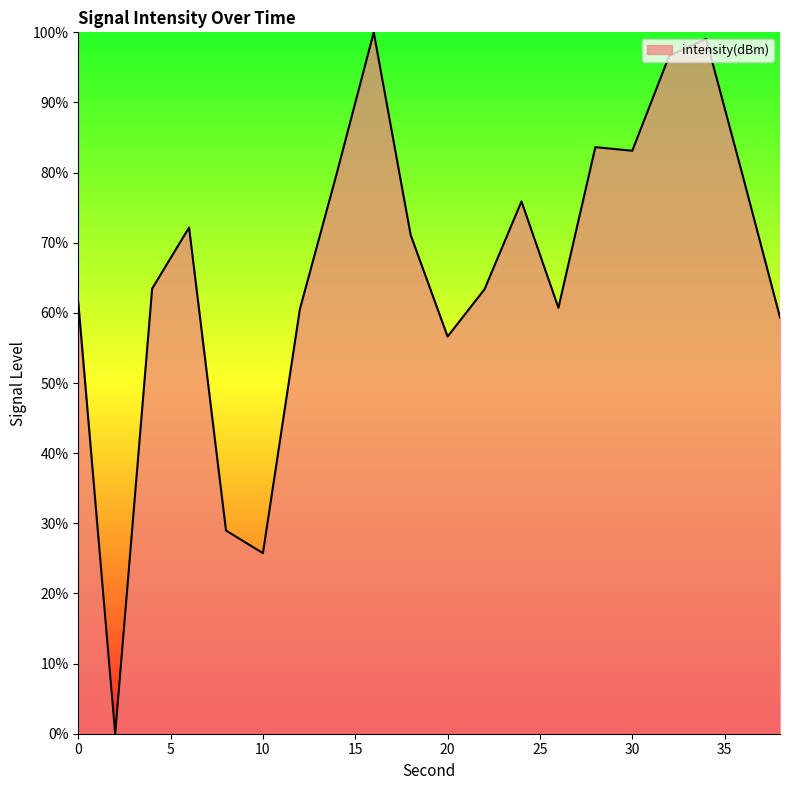

What is the difference between the maximum and minimum values?

100.0